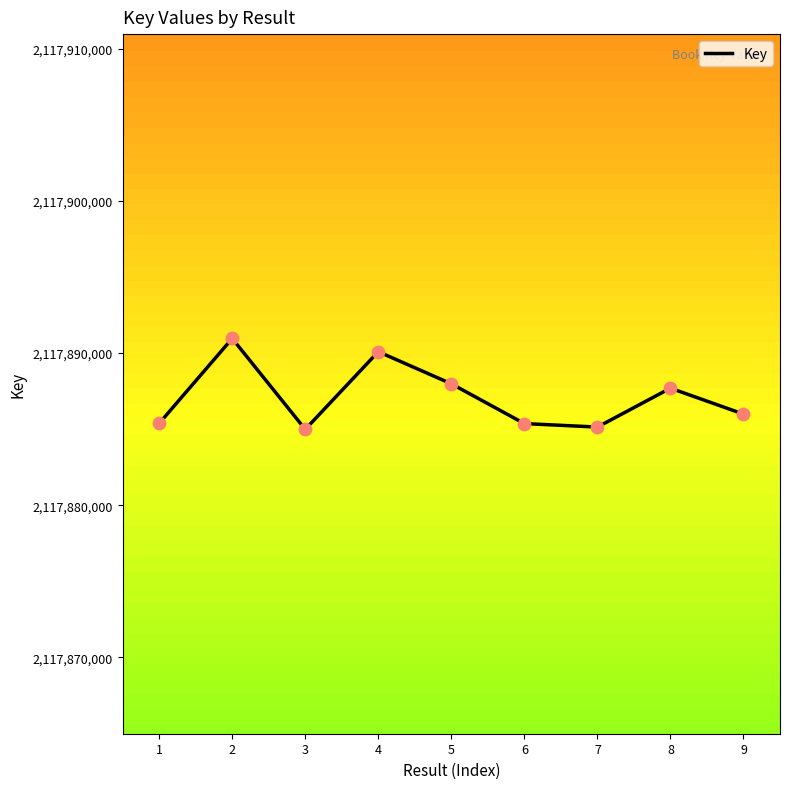

What is the change in value from 4 to 7?

-4953